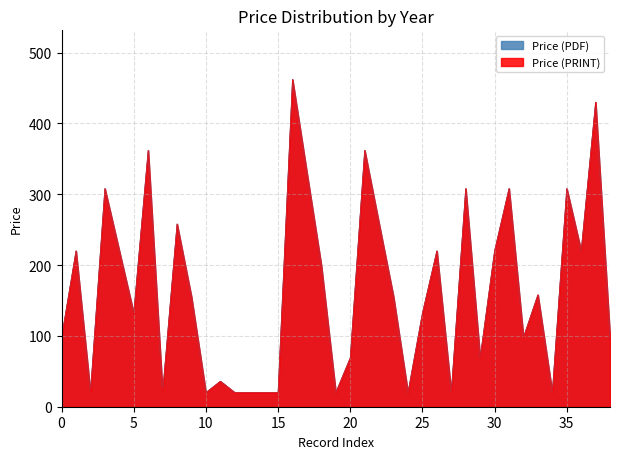

Is it true that Price (PRINT) equals 330 at 17?

True